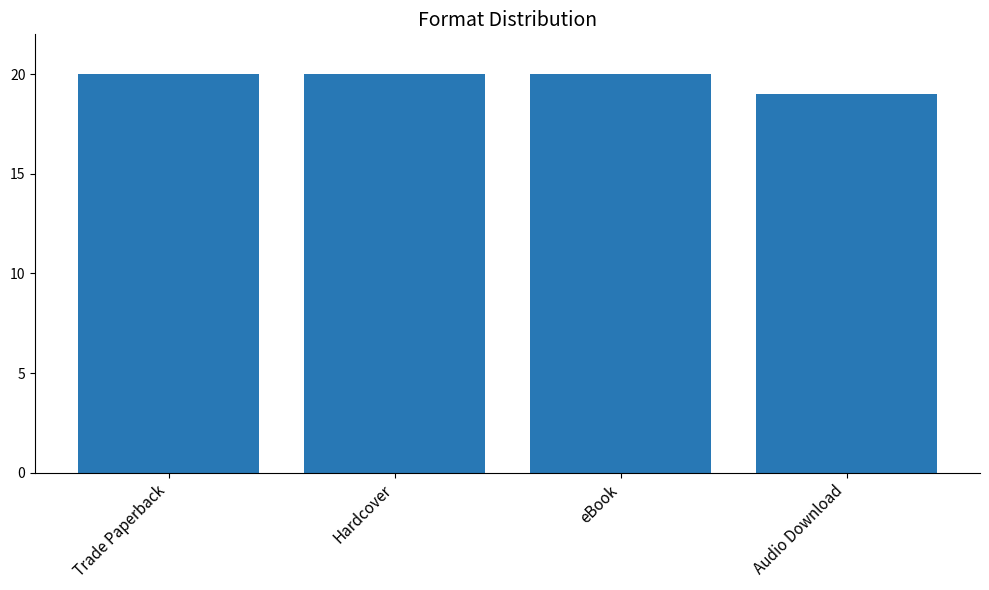

True or false: the data shows 20 at Trade Paperback.

True